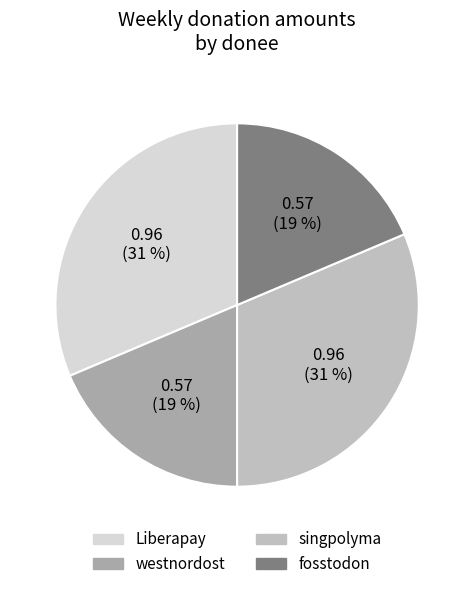

To the nearest percent, what portion does fosstodon represent?

19%